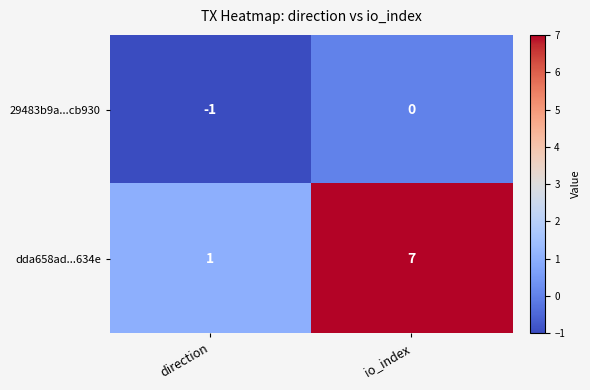

Reading right to left, list all the values displayed in this chart.

29483b9a...cb930: io_index=0	direction=-1
dda658ad...634e: io_index=7	direction=1